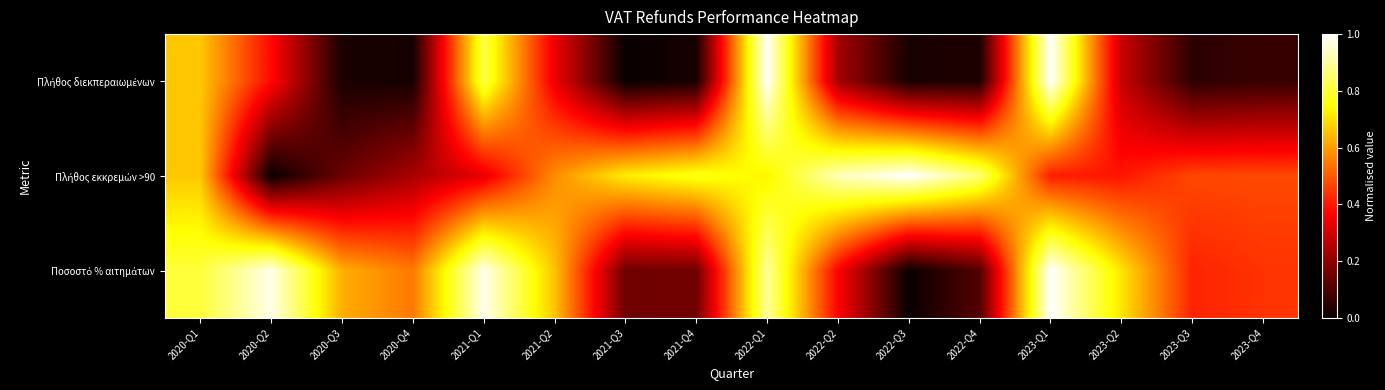

At which category is the sum across all series the highest?

2022-Q1